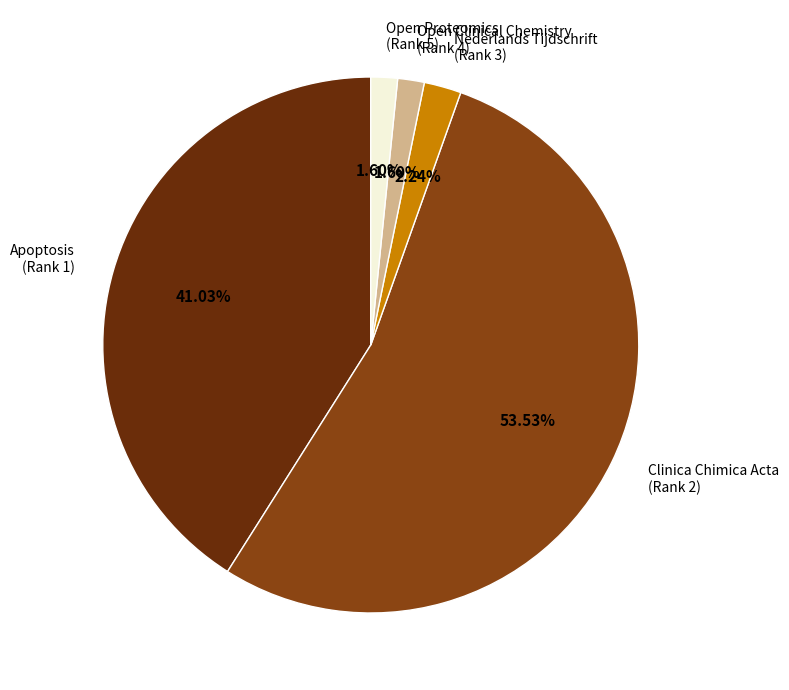

Is there any slice that represents more than half of the pie?

Yes